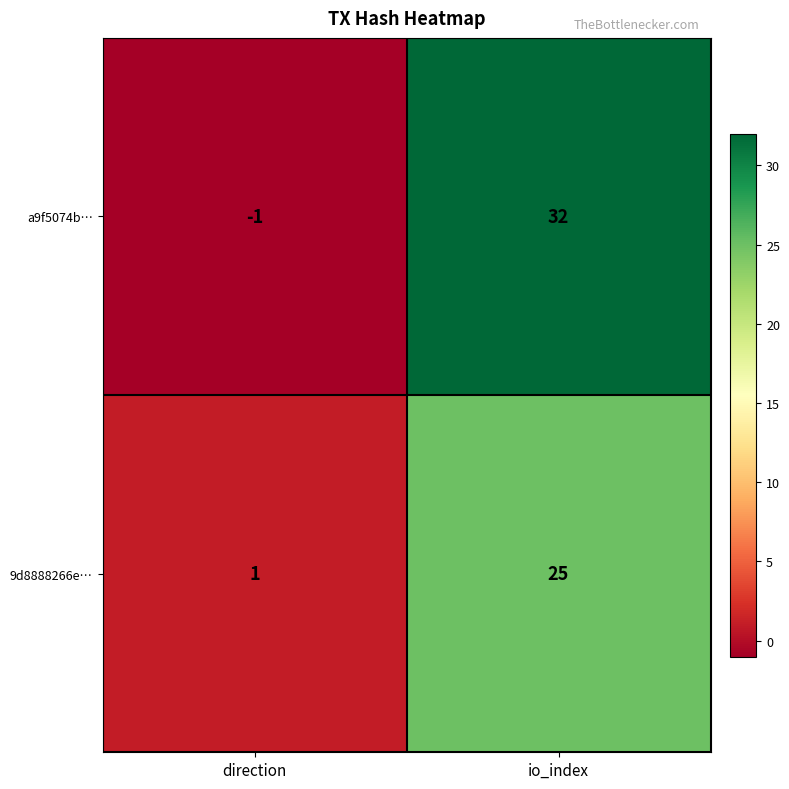

What is the approximate value of a9f5074b… at io_index?

32